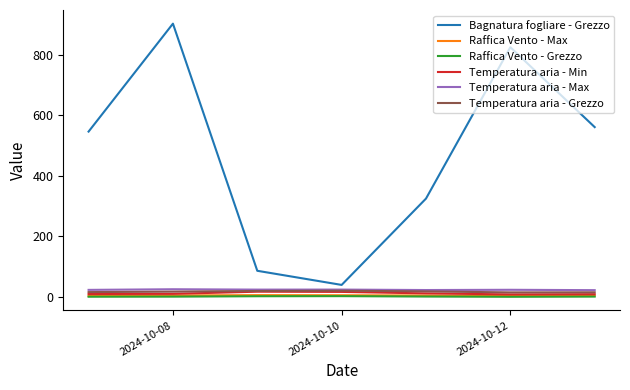

What is the sum of all Raffica Vento - Max values?

30.9